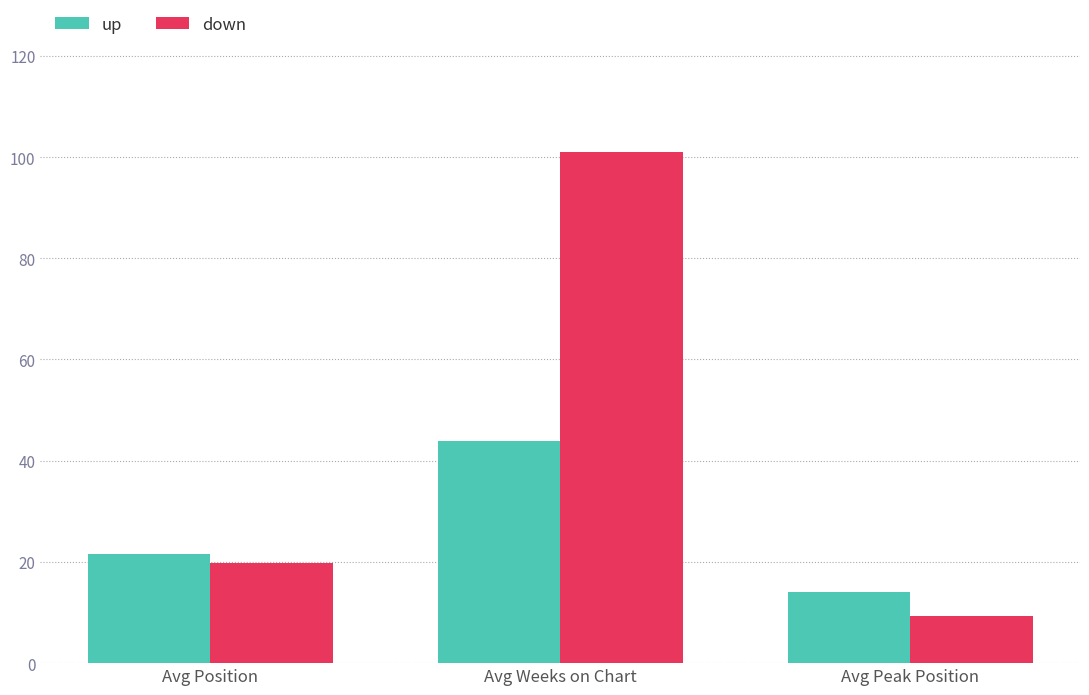

Reading right to left, what are all the values shown in this chart?

up: Avg Peak Position=14.1	Avg Weeks on Chart=43.9	Avg Position=21.5
down: Avg Peak Position=9.4	Avg Weeks on Chart=101.0	Avg Position=19.8